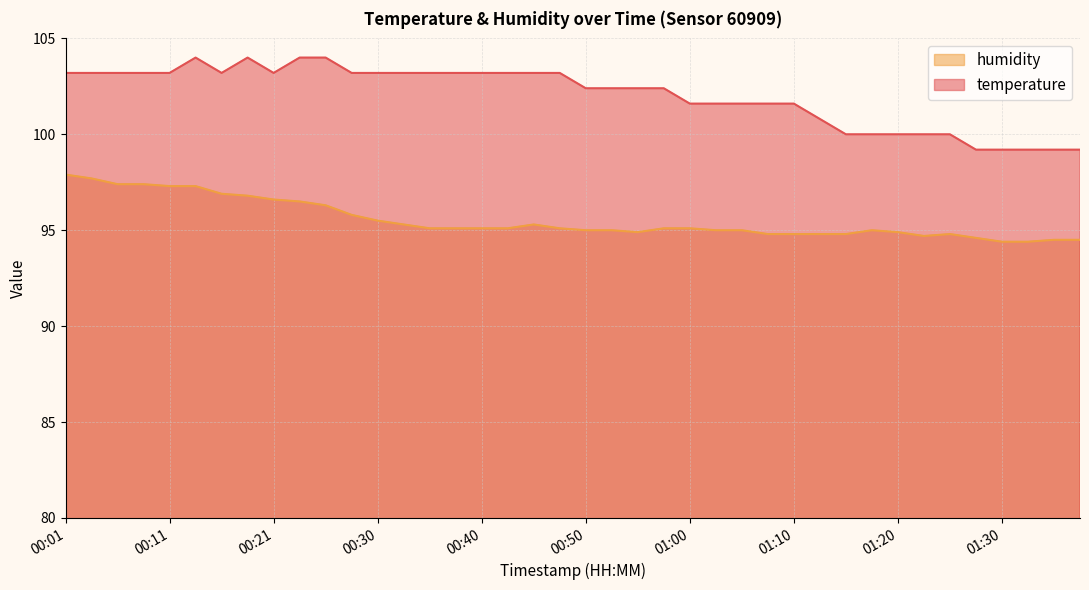

How many values in the temperature series are below 103?

20